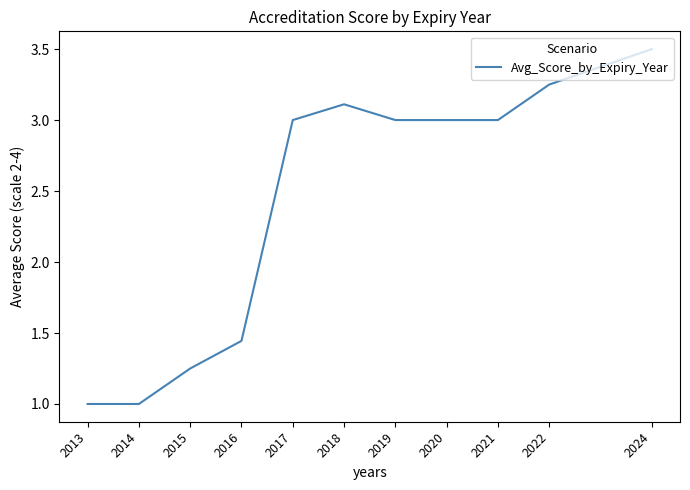

True or false: there are more than 2 points higher than both neighbors.

False